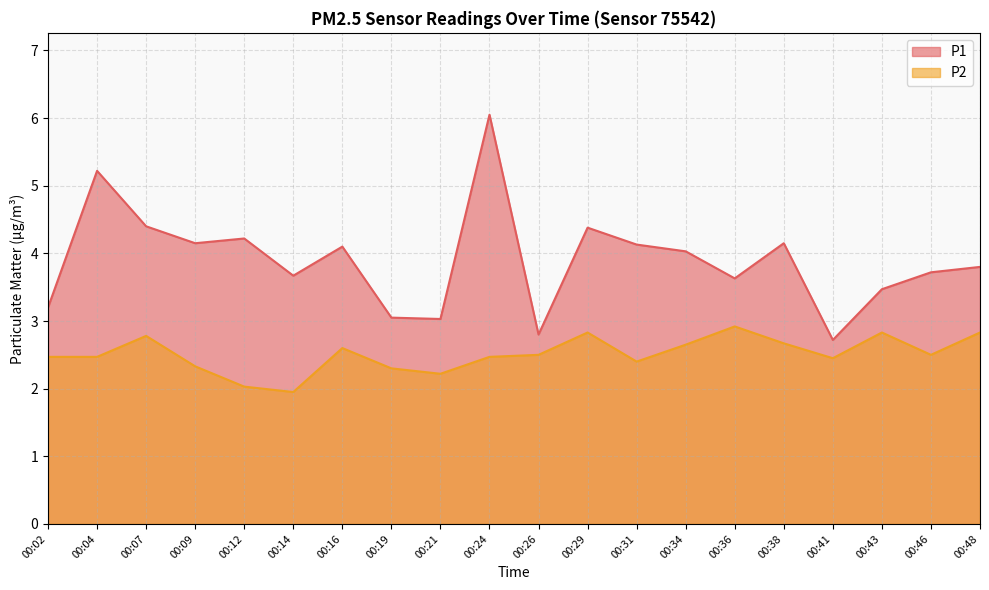

True or false: P2 has a value of 2.3 at 00:09.

True